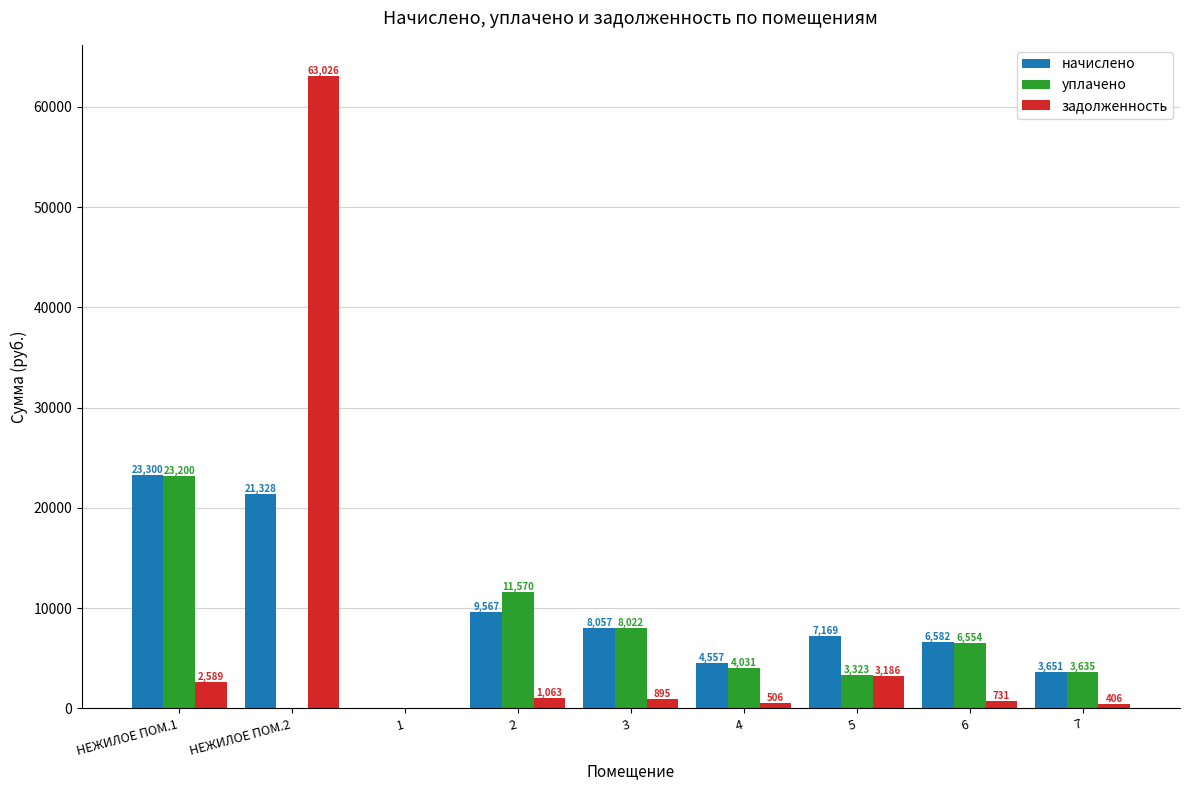

How many groups of bars are there?

9